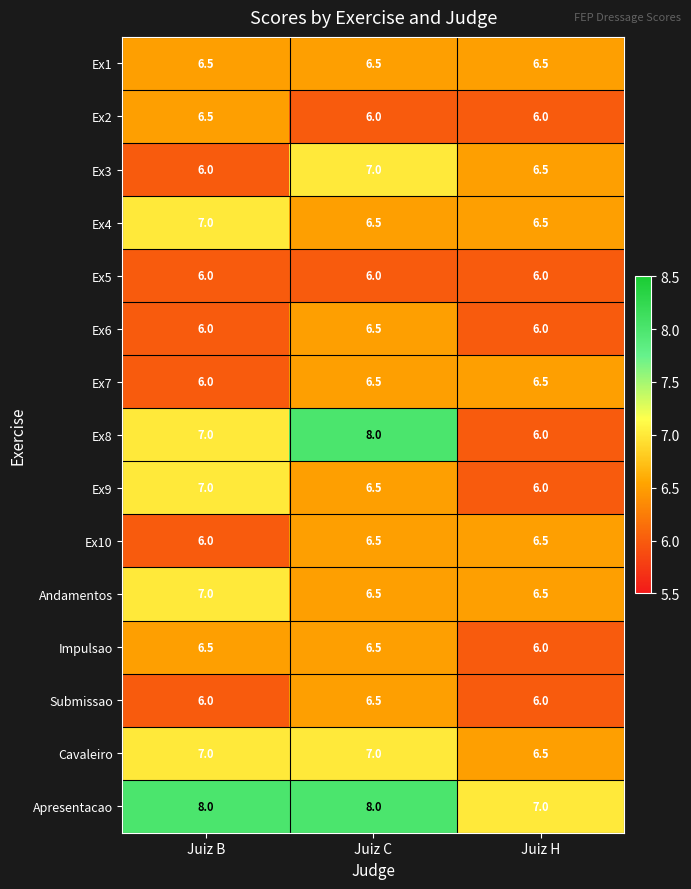

The Ex4 series shows 11.3 at Juiz B. True or false?

False